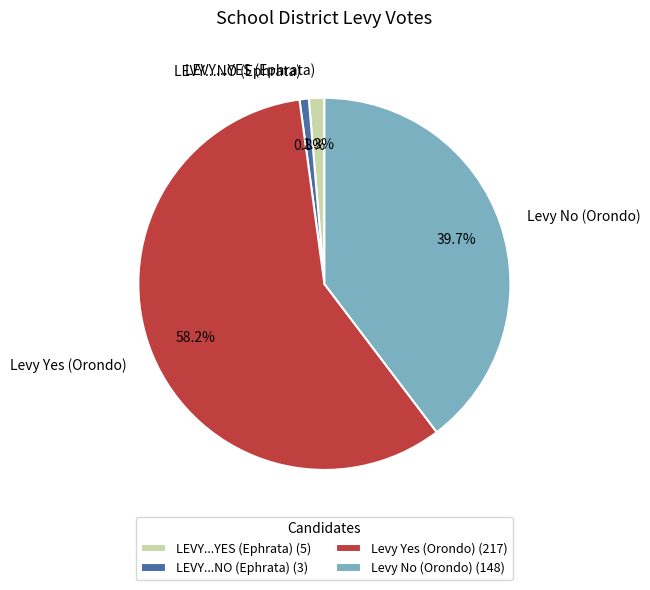

What is the total percentage of LEVY...YES (Ephrata) and Levy No (Orondo)?

41.0%